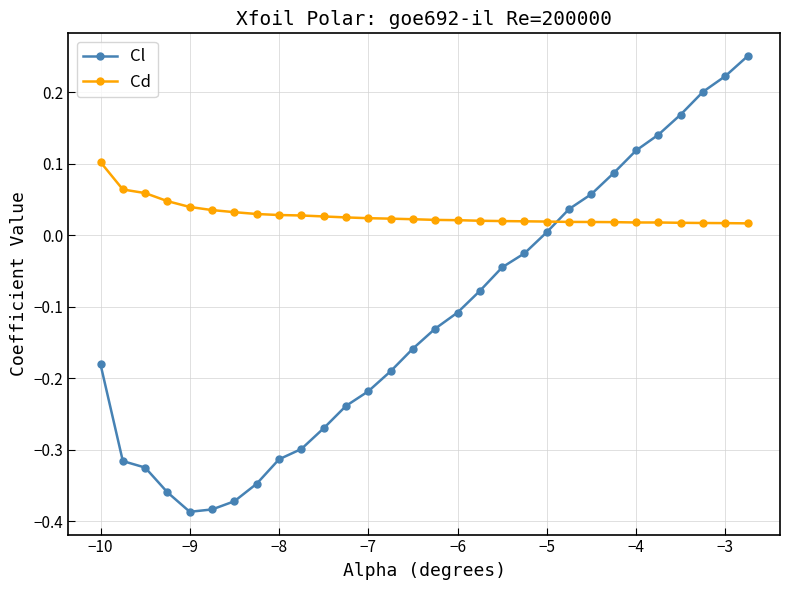

Rank the series by their average value, from lowest to highest.

Cl, Cd